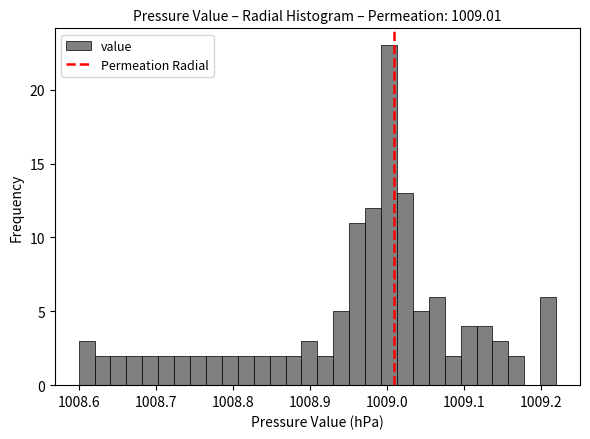

Read against the x-axis, roughly where is the centre of the tallest bar?

1009.00